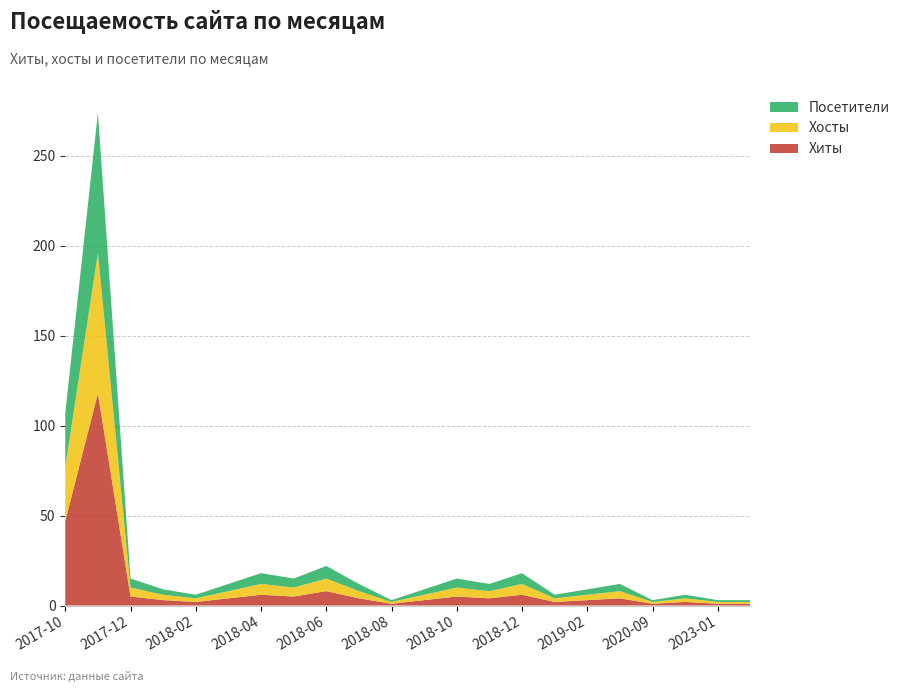

Reading left to right, list all the values displayed in this chart.

Хиты: 2017-10=47	2017-11=118	2017-12=5	2018-01=3	2018-02=2	2018-03=4	2018-04=6	2018-05=5	2018-06=8	2018-07=4	2018-08=1	2018-09=3	2018-10=5	2018-11=4	2018-12=6	2019-01=2	2019-02=3	2019-03=4	2020-09=1	2022-11=2	2023-01=1	2024-02=1
Хосты: 2017-10=30	2017-11=78	2017-12=5	2018-01=3	2018-02=2	2018-03=4	2018-04=6	2018-05=5	2018-06=7	2018-07=4	2018-08=1	2018-09=3	2018-10=5	2018-11=4	2018-12=6	2019-01=2	2019-02=3	2019-03=4	2020-09=1	2022-11=2	2023-01=1	2024-02=1
Посетители: 2017-10=30	2017-11=78	2017-12=5	2018-01=3	2018-02=2	2018-03=4	2018-04=6	2018-05=5	2018-06=7	2018-07=4	2018-08=1	2018-09=3	2018-10=5	2018-11=4	2018-12=6	2019-01=2	2019-02=3	2019-03=4	2020-09=1	2022-11=2	2023-01=1	2024-02=1